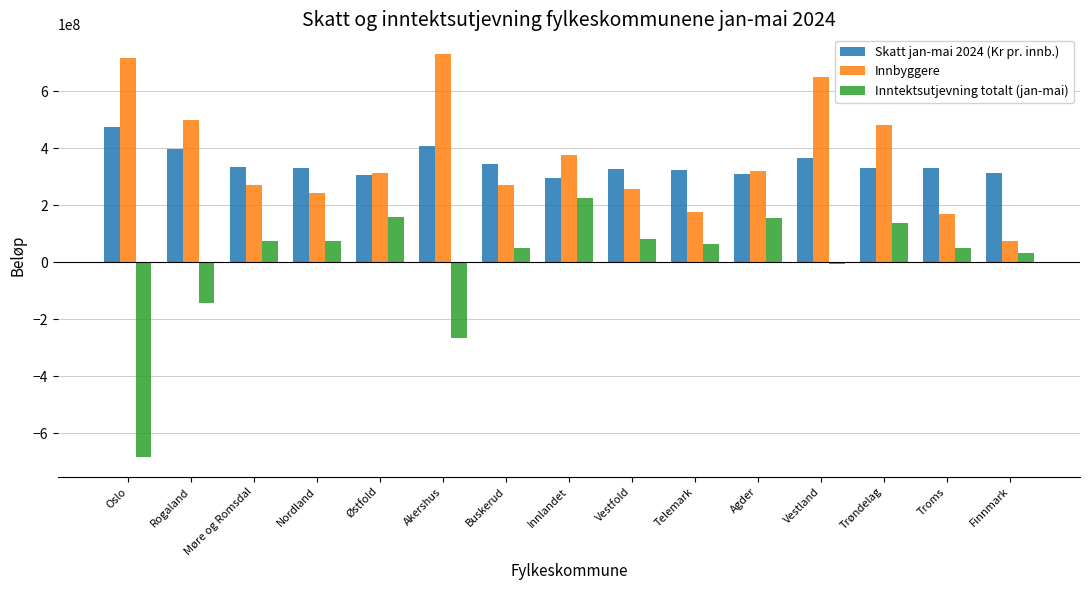

What is the difference between the highest and lowest values at Akershus?

996628572.7